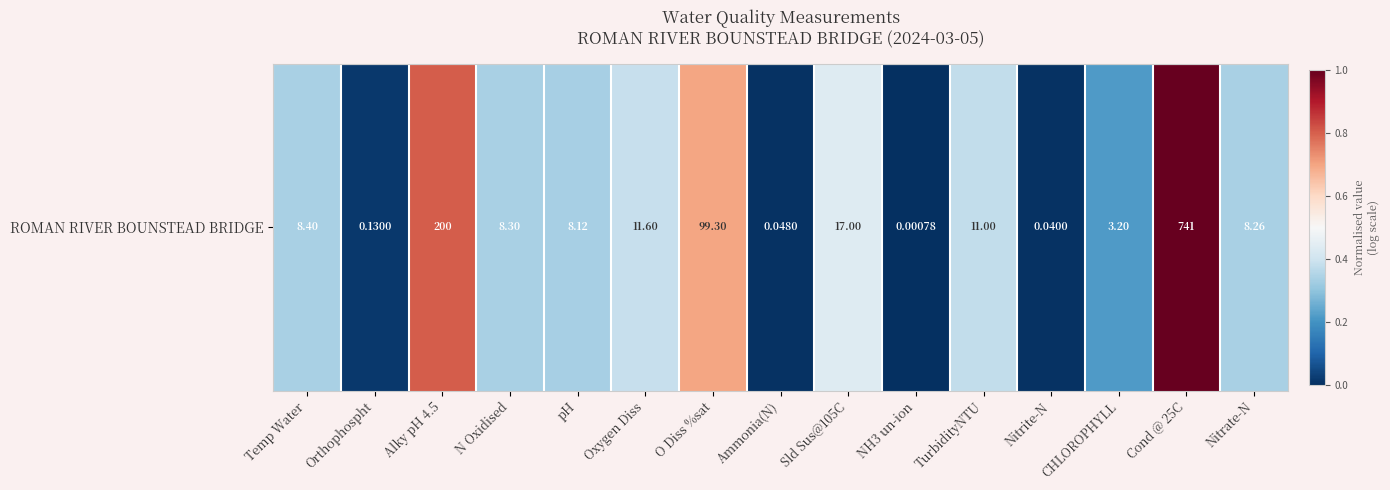

Is it true that the value at Cond @ 25C is 0.4?

False